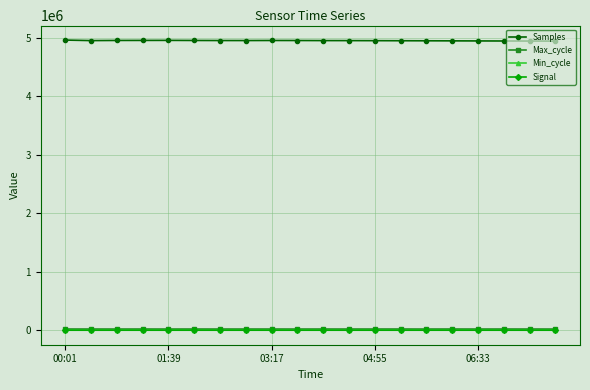

Count the number of categories in the chart.

20